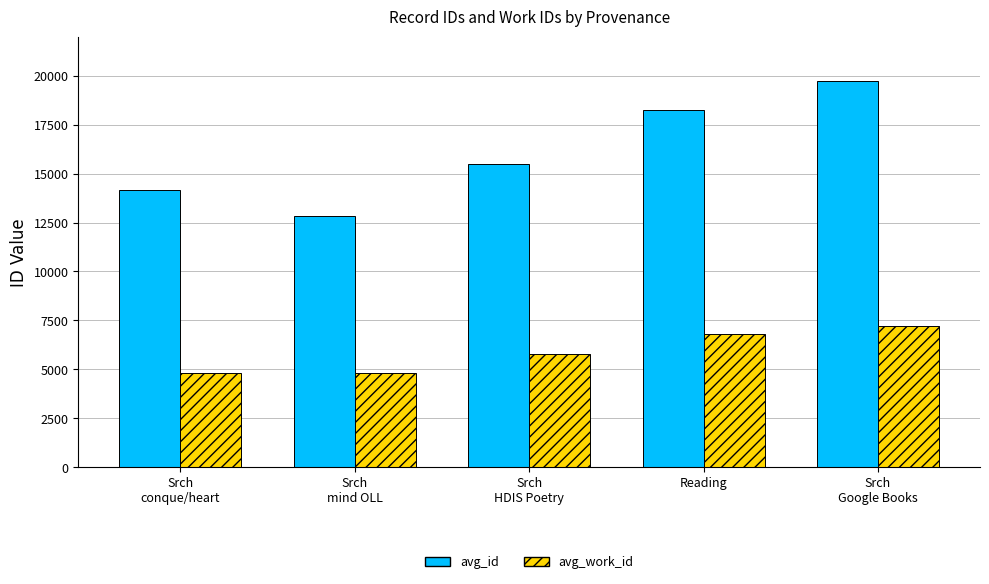

What is the total value across all series at Srch
Google Books?

26931